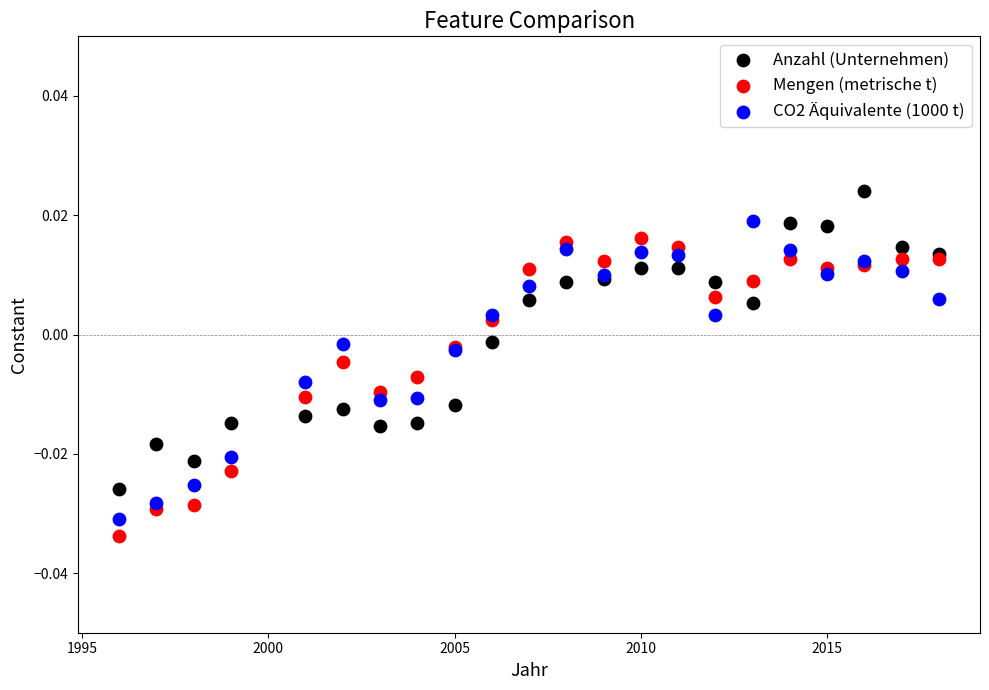

What is the X range (max minus min) for the scatter plot?

22.0